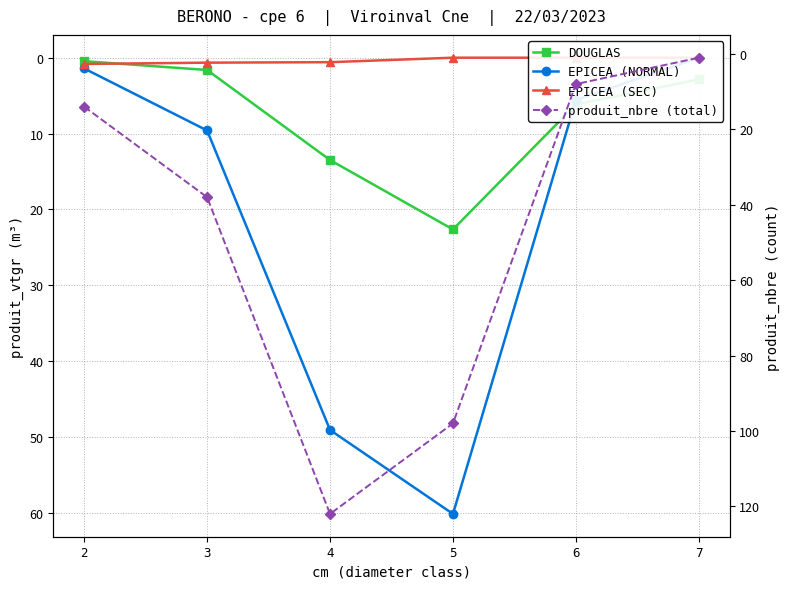

What is the sum of all EPICEA (NORMAL) values?

125.9